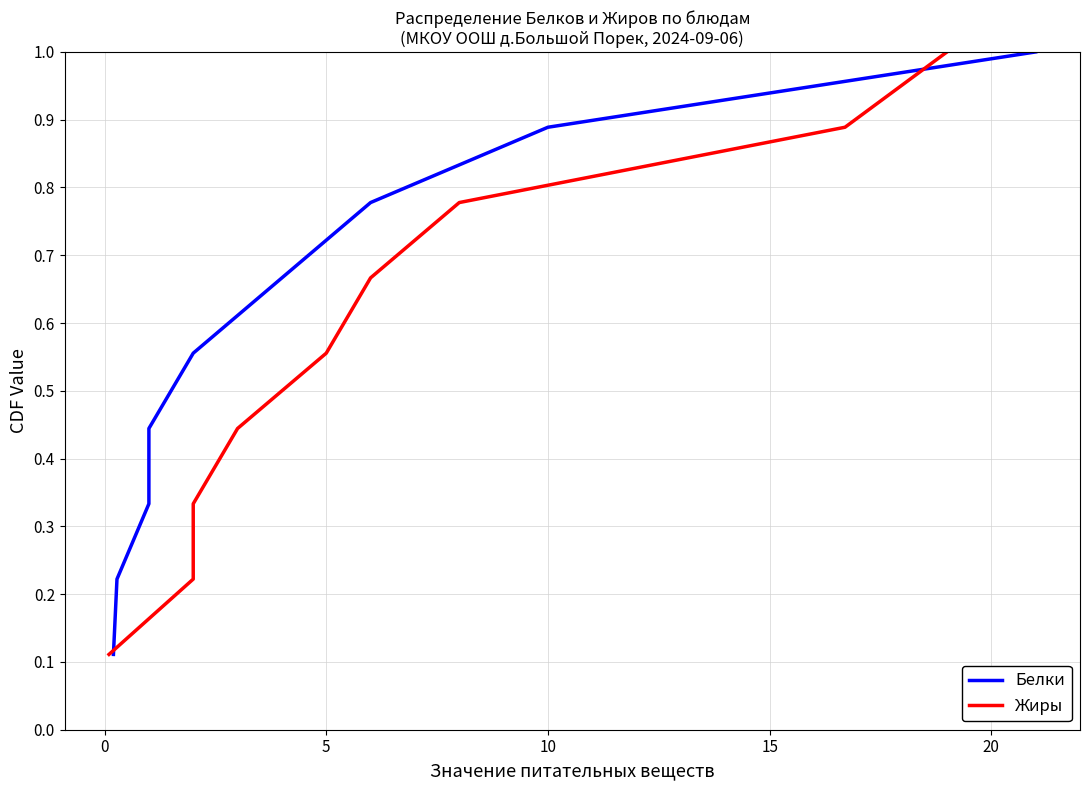

True or false: Жиры has more than 2 points higher than both neighbors.

False